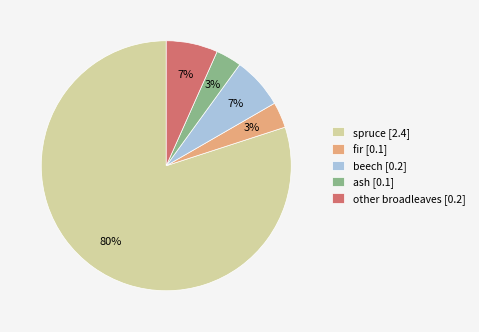

Which slice represents more than half of the pie?

spruce [2.4]